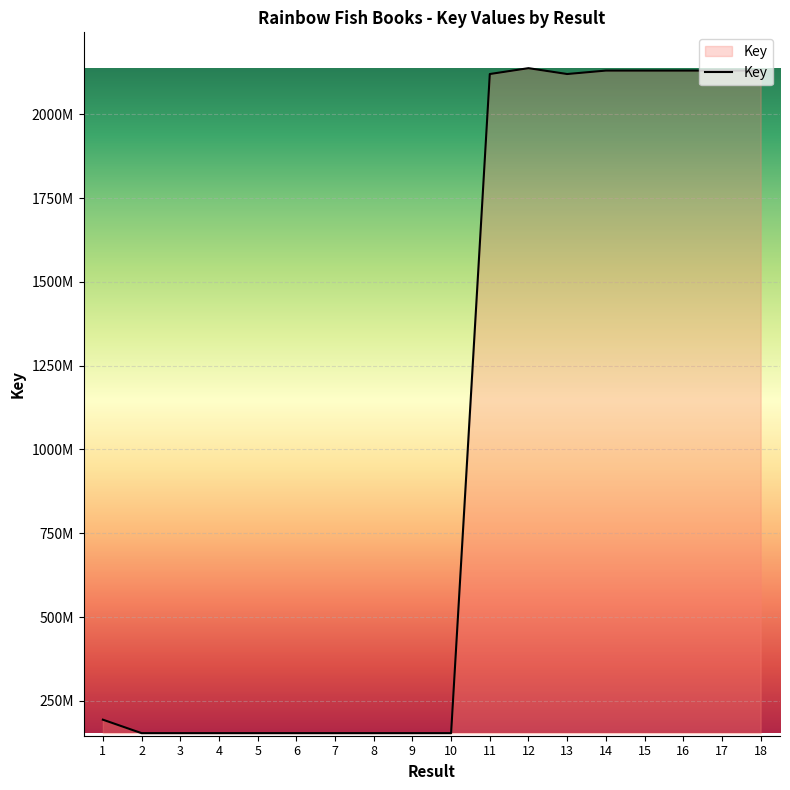

Does the chart display data point markers on the line(s)?

No